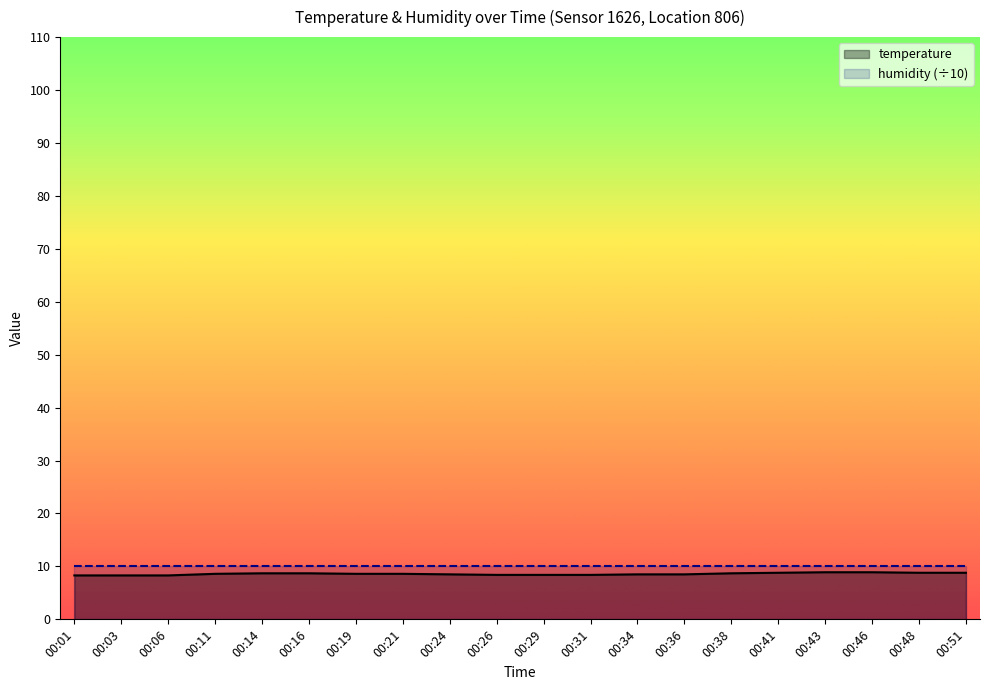

True or false: humidity (÷10) and temperature cross at least once.

False